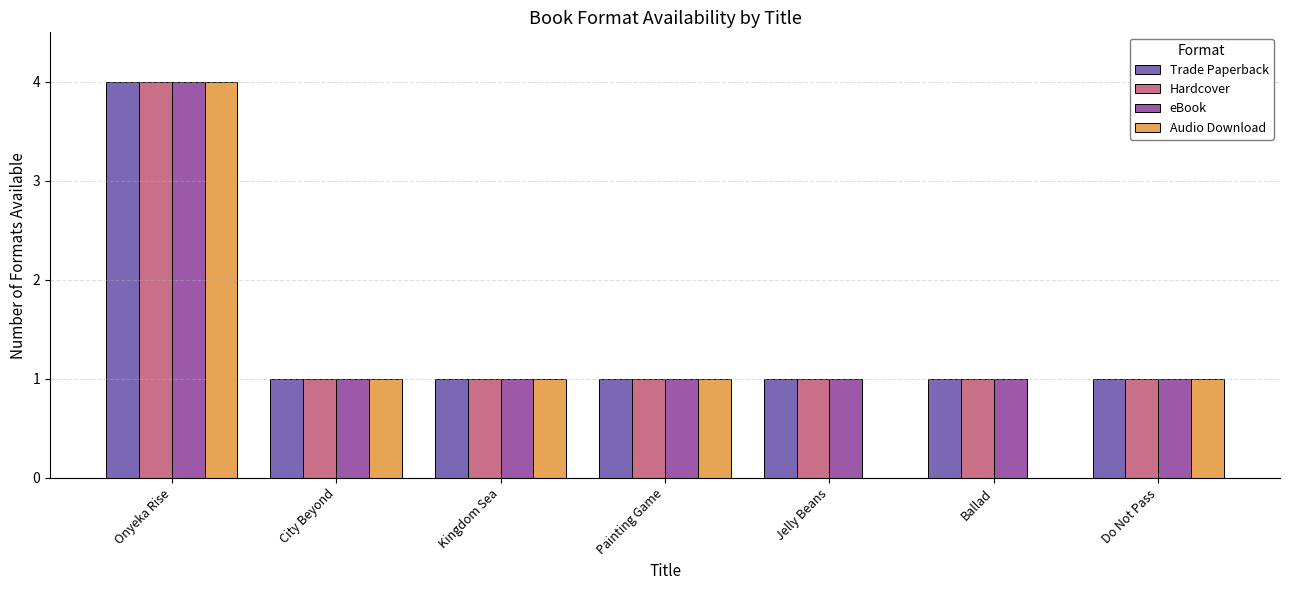

Between City Beyond and Do Not Pass, which series saw the biggest shift?

Trade Paperback